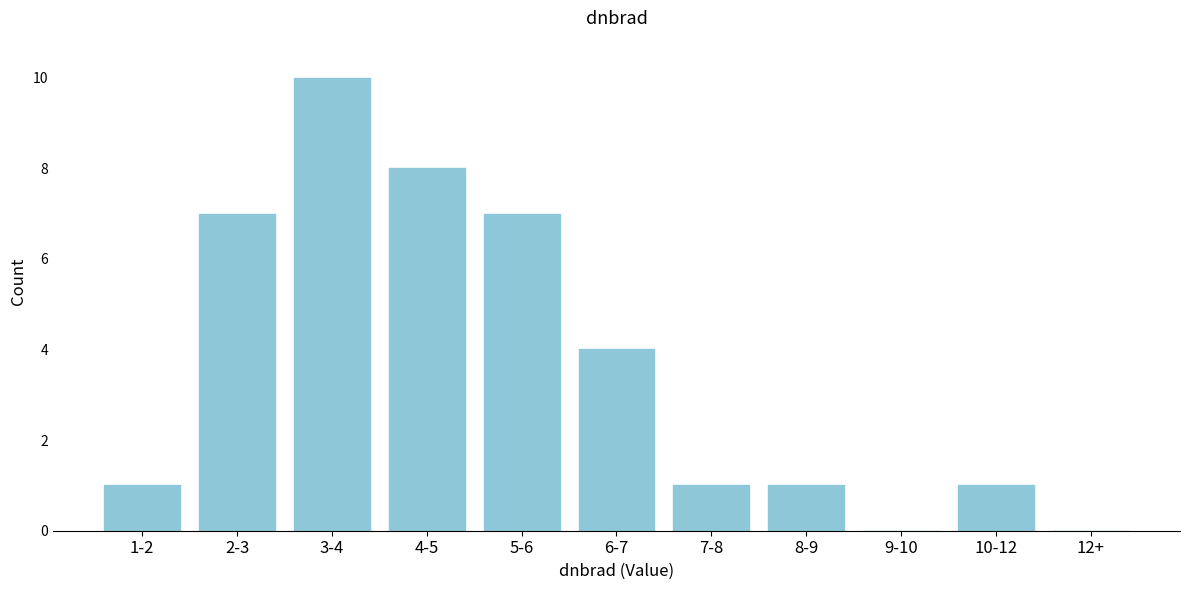

Reading left to right, extract all data points from this chart.

1-2=1	2-3=7	3-4=10	4-5=8	5-6=7	6-7=4	7-8=1	8-9=1	9-10=0	10-12=1	12+=0